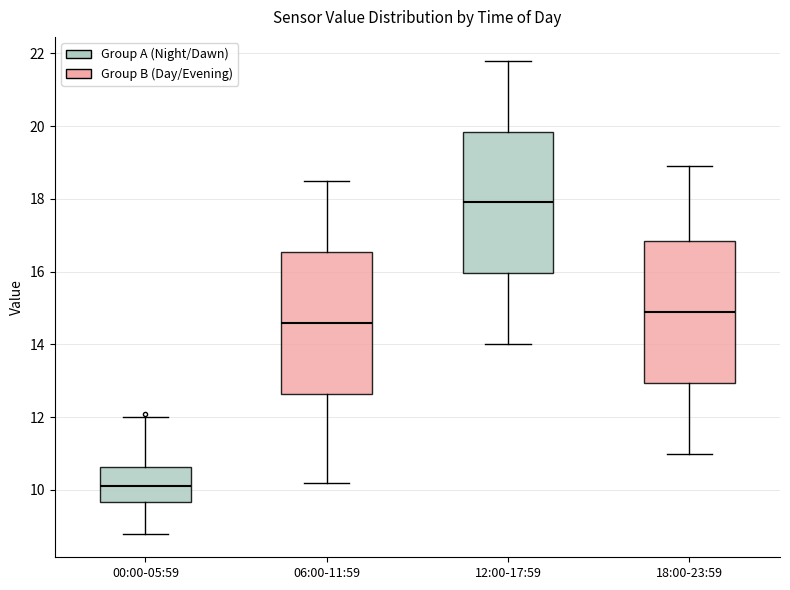

Reading left to right, read every box against the y-axis: the position of its median line, the range the box covers, and the ends of its whiskers. The values are not printed on the chart, so give them approximately, as read against the axis.

00:00-05:59: median 10.2, box 9.6 to 10.6, whiskers 8.8 to 12.0
06:00-11:59: median 14.6, box 12.6 to 16.6, whiskers 10.2 to 18.6
12:00-17:59: median 18.0, box 16.0 to 19.8, whiskers 14.0 to 21.8
18:00-23:59: median 15.0, box 13.0 to 16.8, whiskers 11.0 to 19.0